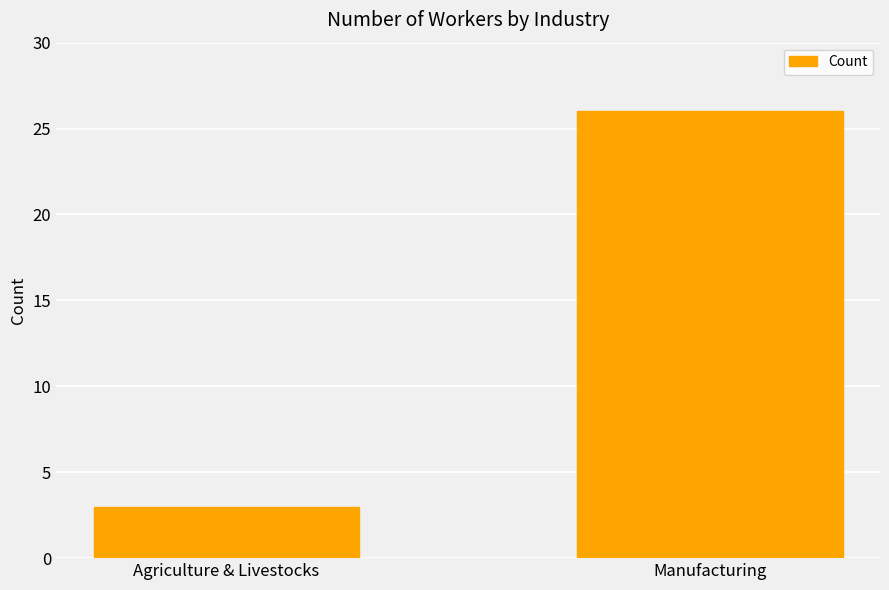

What is the minimum value shown in the chart?

3